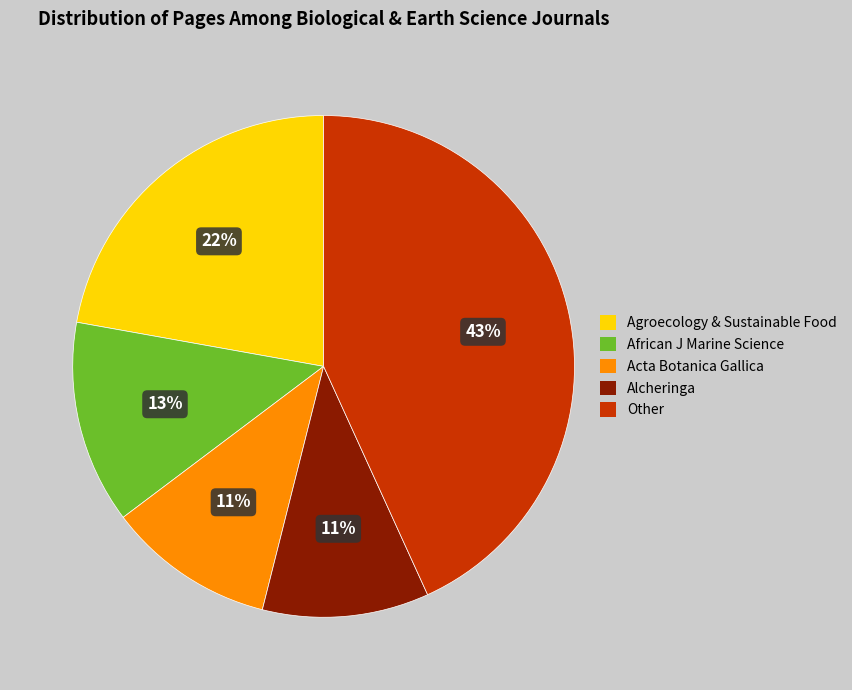

To the nearest percent, what is the average slice percentage?

20%